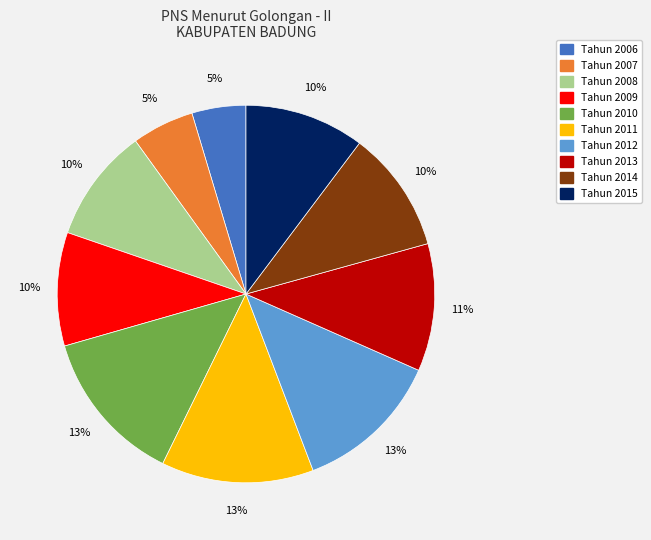

Is there any slice that represents more than half of the pie?

No